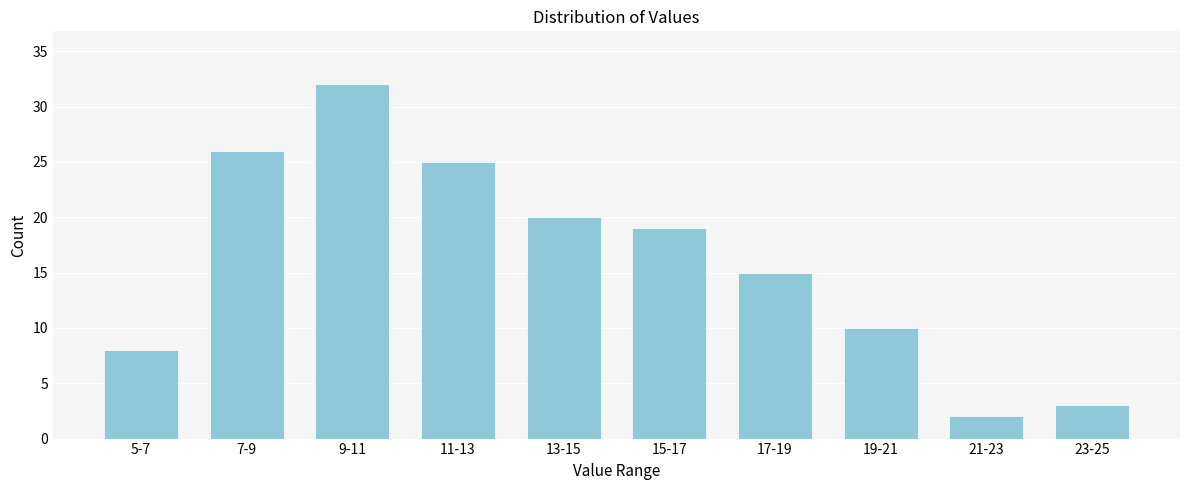

Reading left to right, list all the values displayed in this chart.

5-7=8	7-9=26	9-11=32	11-13=25	13-15=20	15-17=19	17-19=15	19-21=10	21-23=2	23-25=3